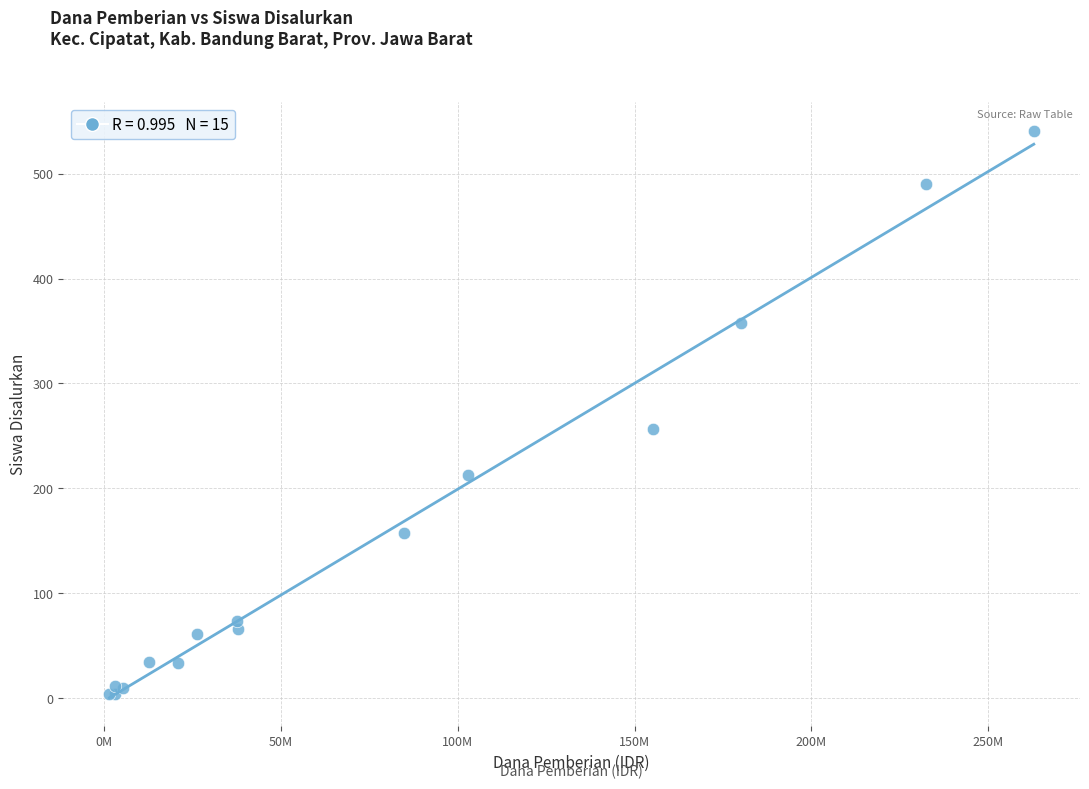

What Y value in the scatter plot is closest to 272?

257